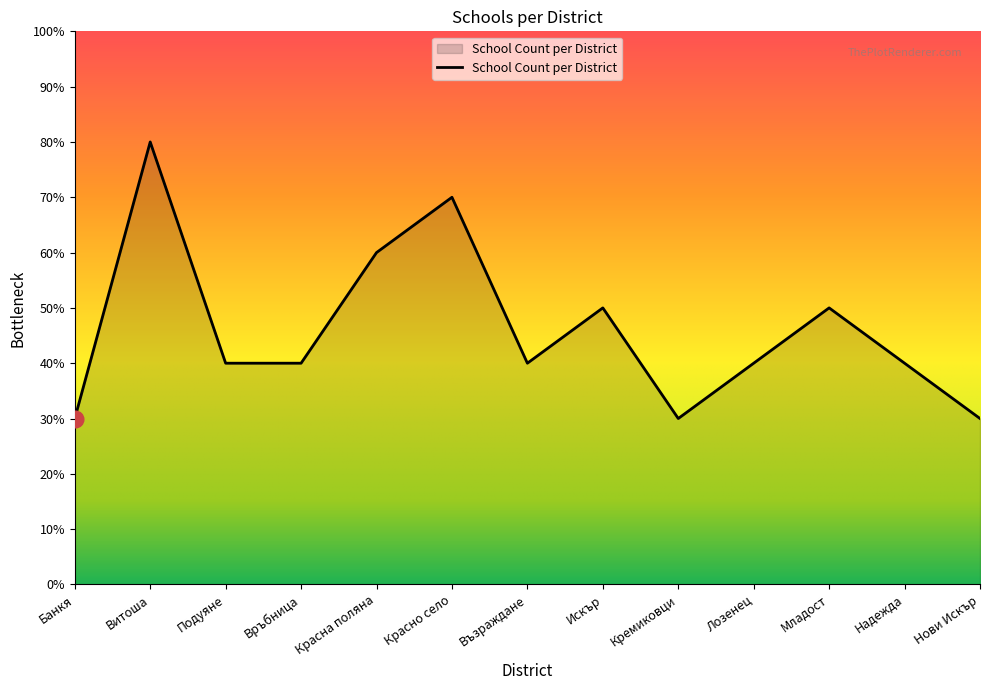

What is the change in value from Искър to Кремиковци?

-20